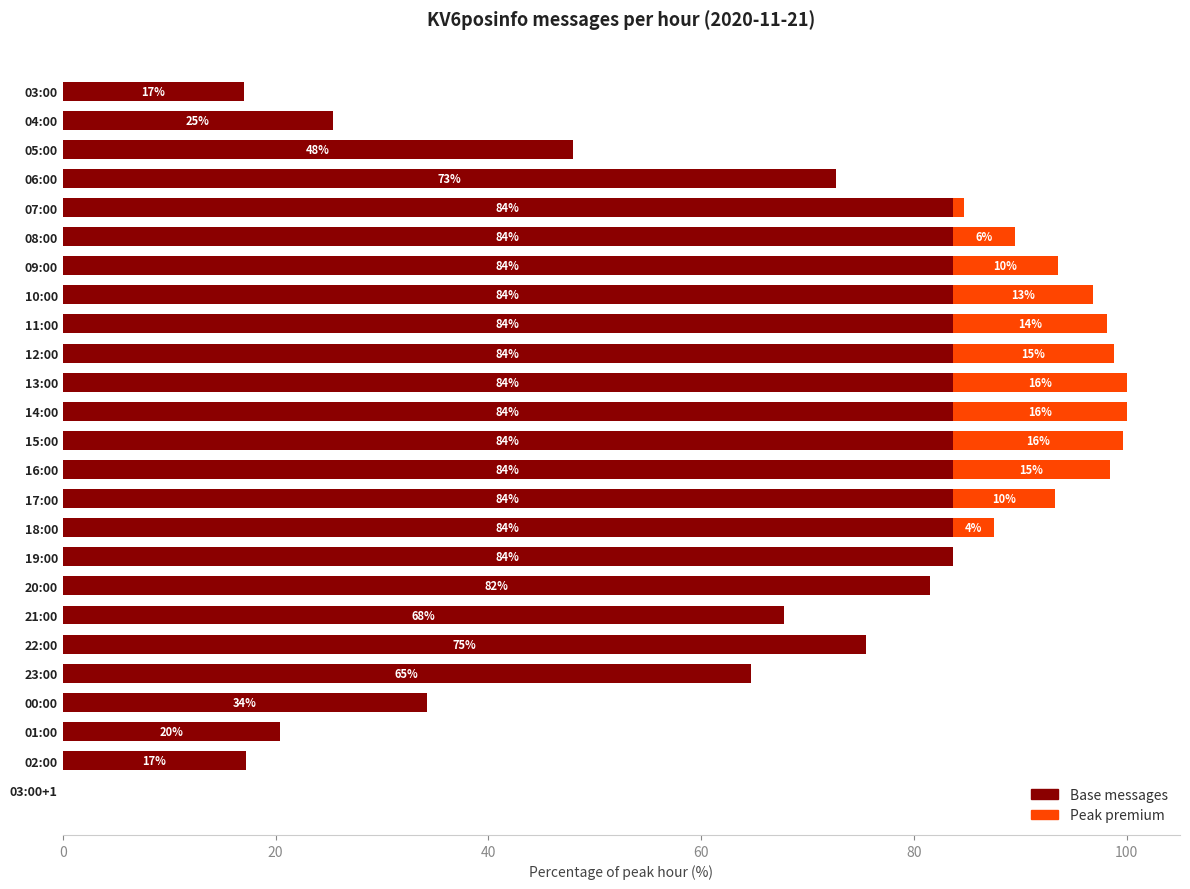

The value of Base messages at 18:00 is 83.7. True or false?

True